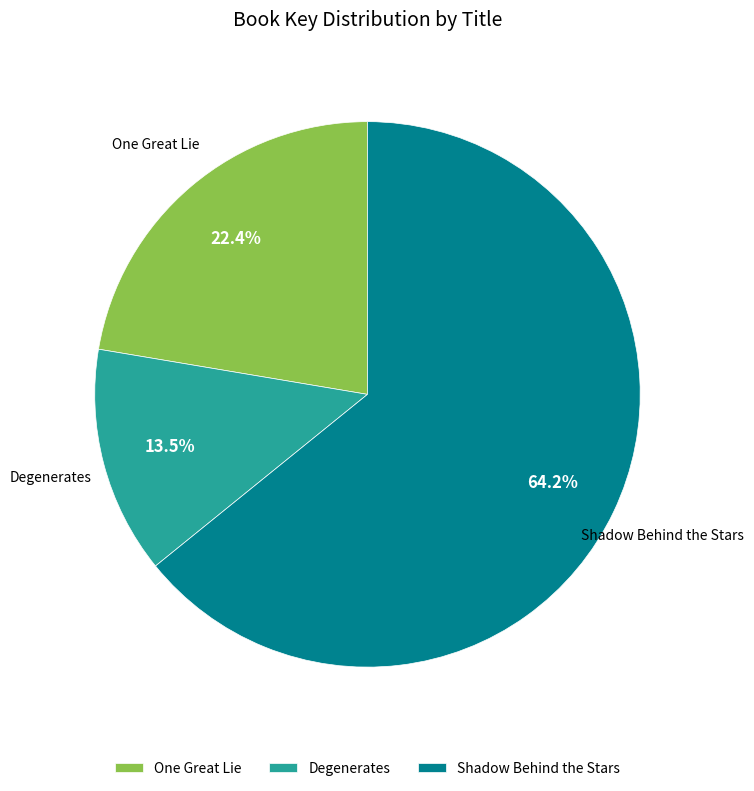

Combined, do One Great Lie and Shadow Behind the Stars account for over 50%?

Yes